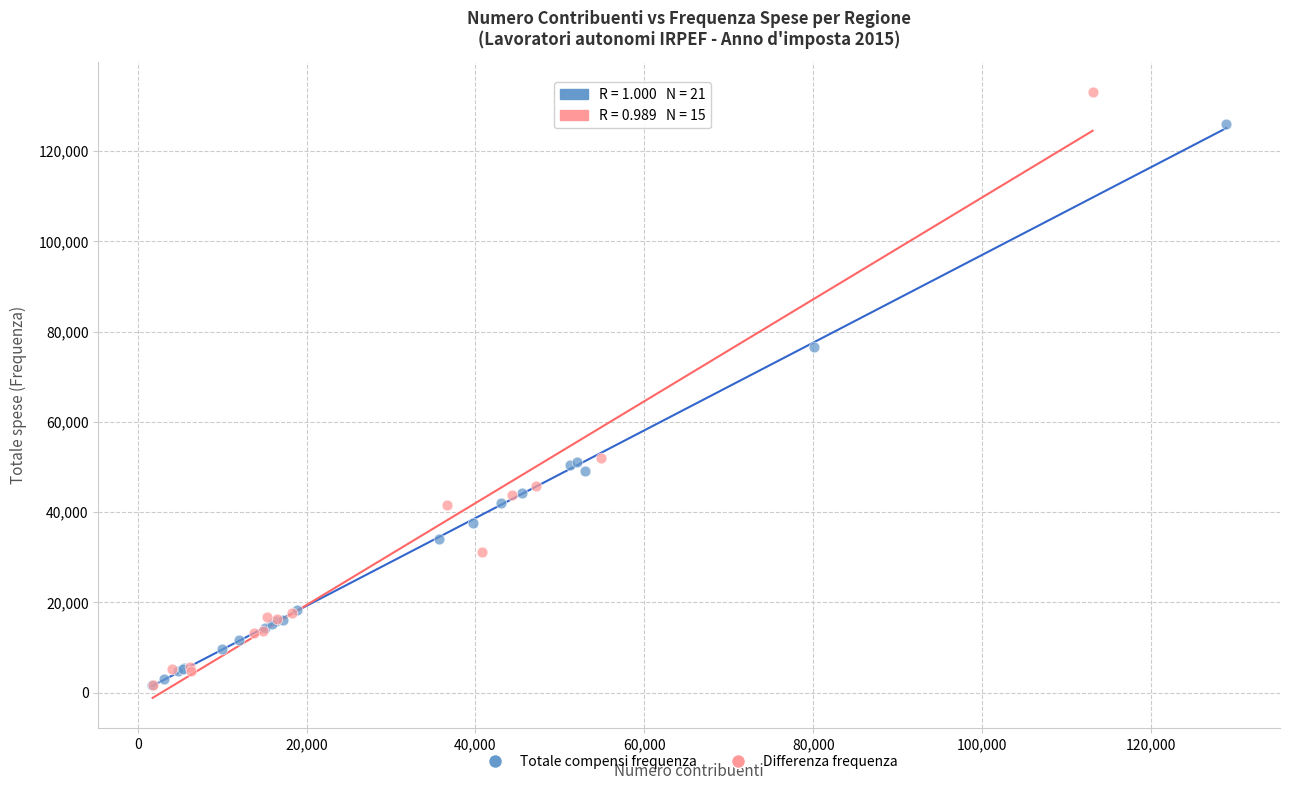

Which series contains the highest Y value?

Differenza frequenza